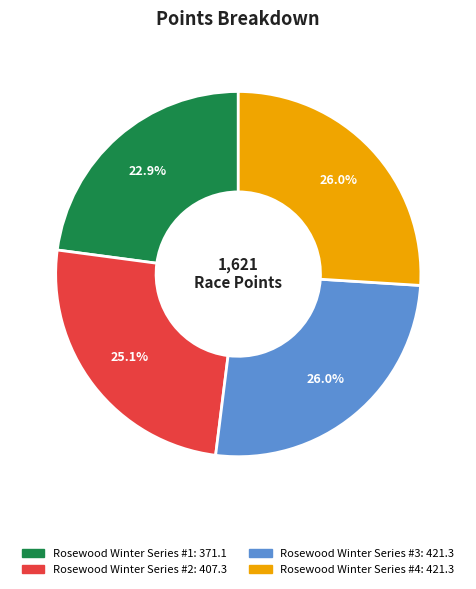

What portion of the pie excludes Rosewood Winter Series #3?

74.0%